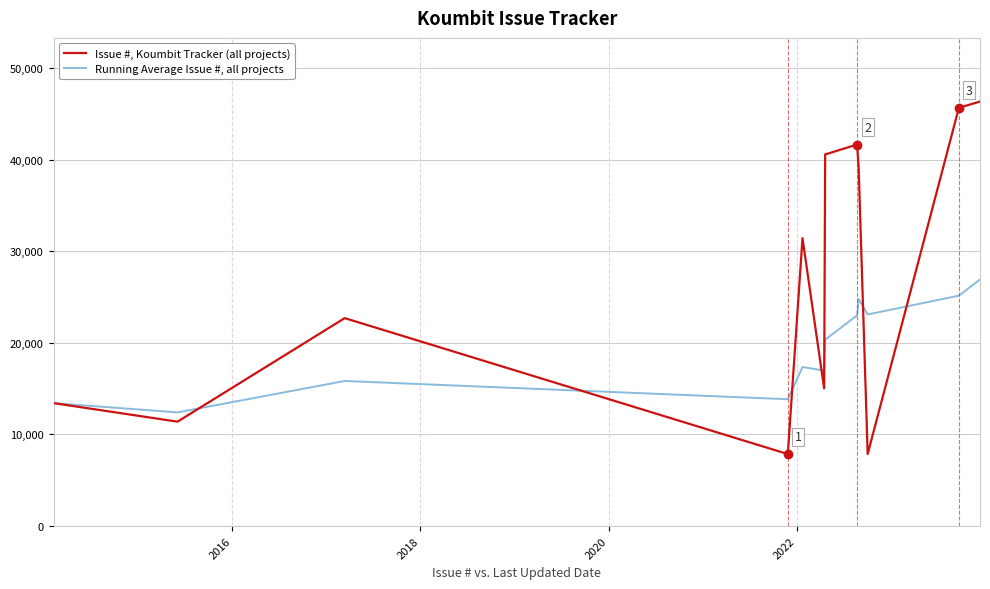

Which series has the largest total across all categories?

Issue #, Koumbit Tracker (all projects)